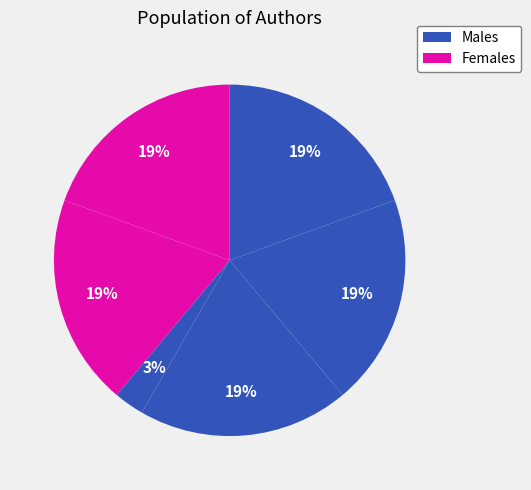

Does ვასილ კელენჯერიძე represent more than half of the total?

No